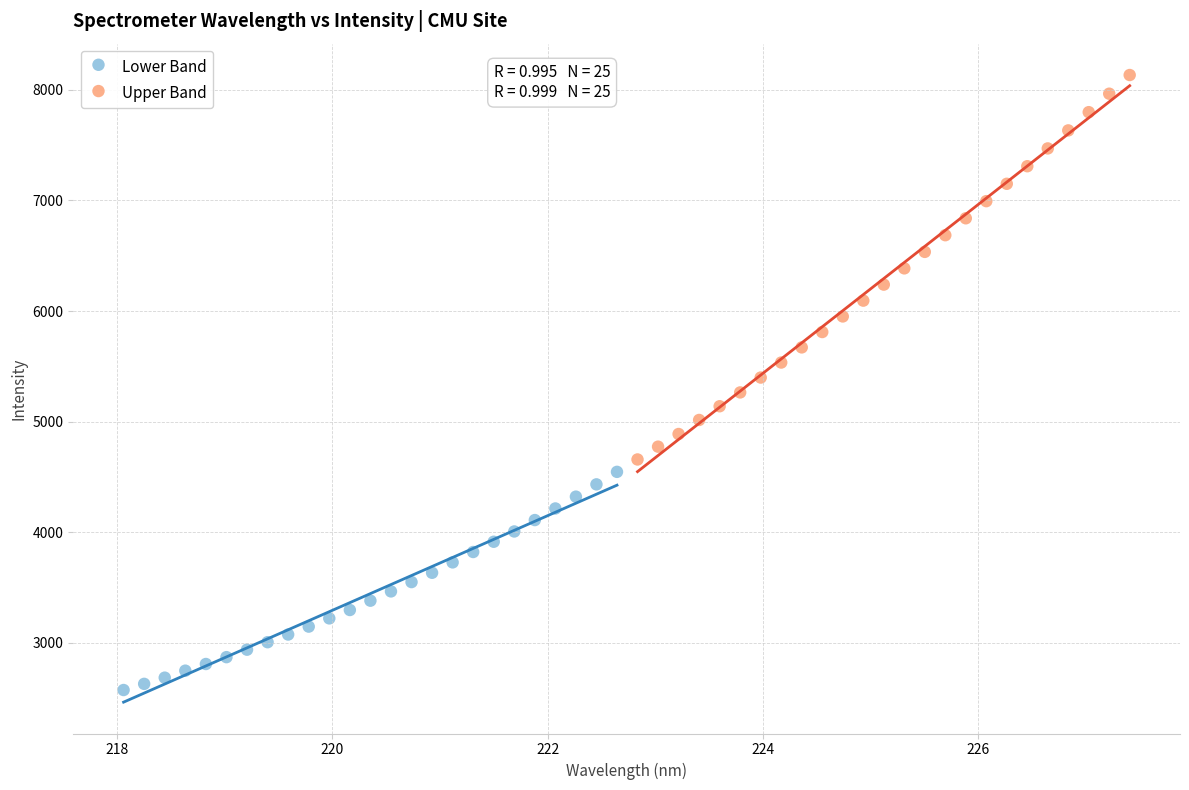

Which series reaches the minimum Y coordinate?

Lower Band